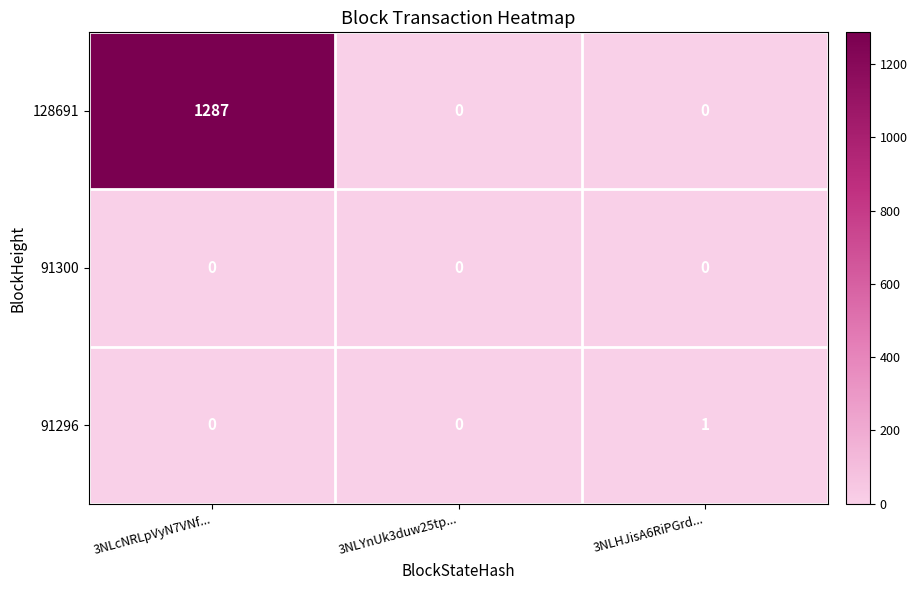

Reading left to right, list all the values displayed in this chart.

128691: 1287	0	0
91300: 0	0	0
91296: 0	0	1